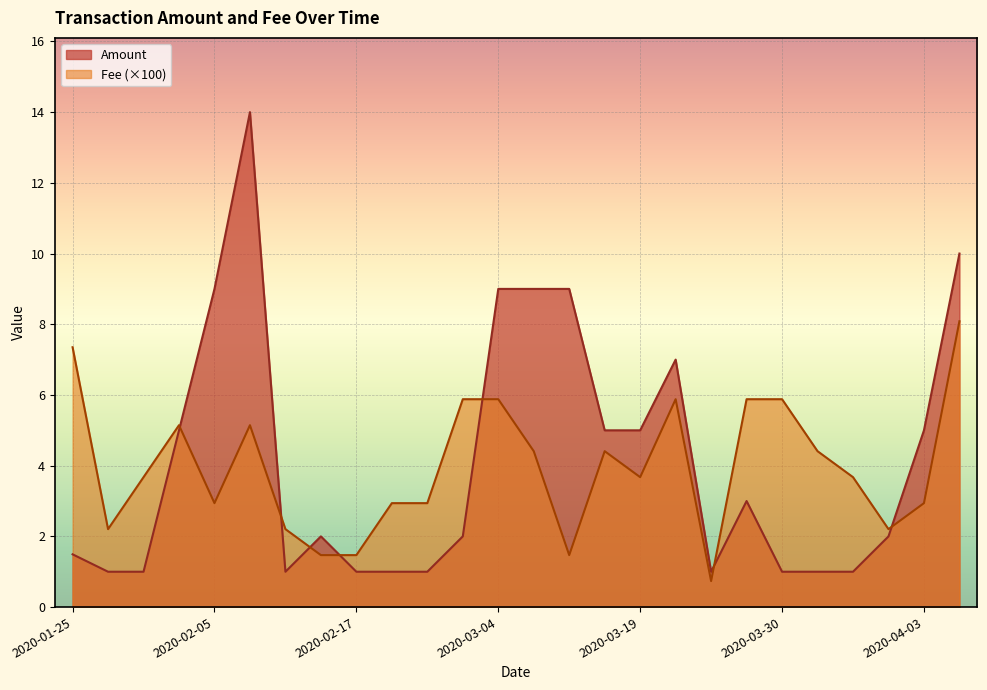

What is the sum of the Amount values at 2020-02-24 and 2020-01-30?

2.0